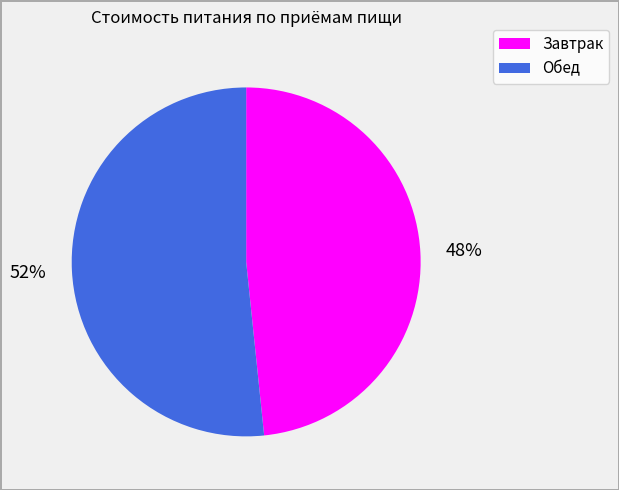

To the nearest percent, what is the combined percentage of Обед and Завтрак?

100%